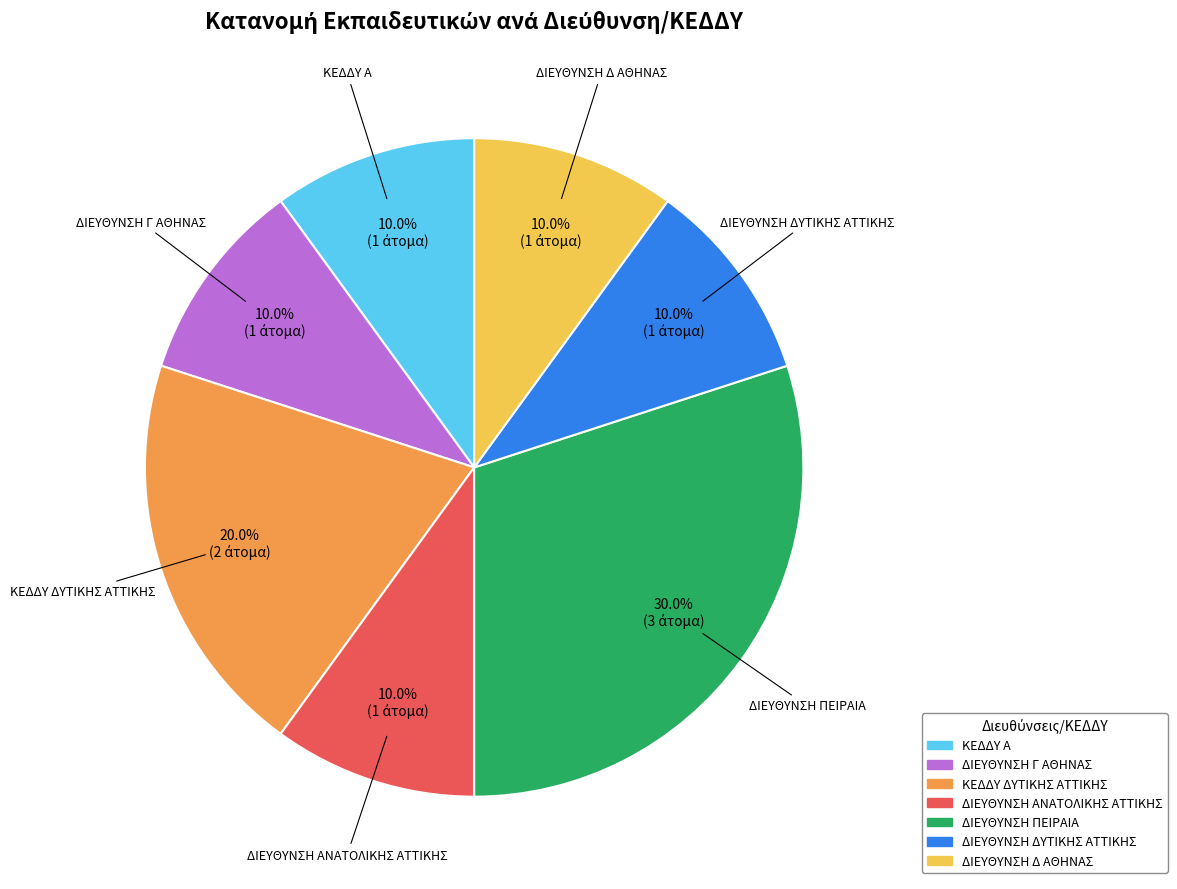

To the nearest percent, what is the difference between the largest and smallest slice percentages?

20%